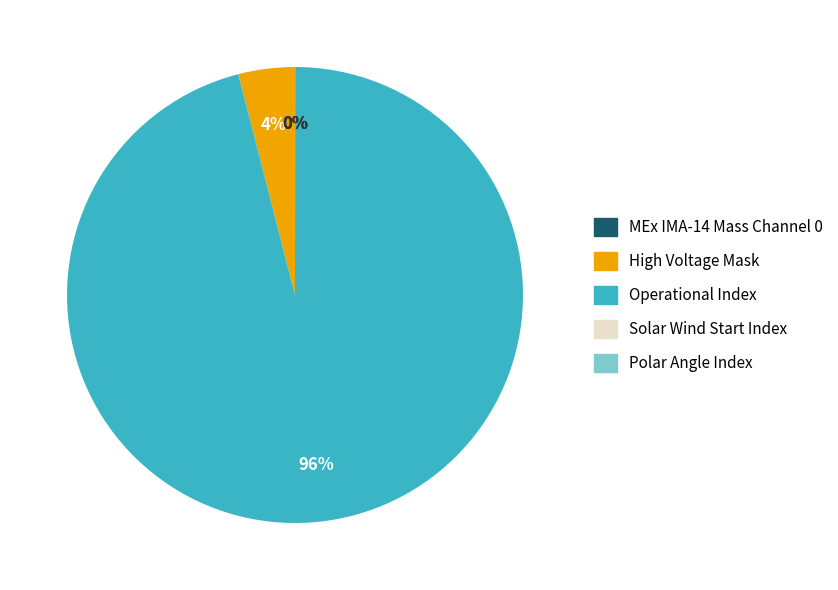

To the nearest percent, what is the combined percentage of Operational Index and High Voltage Mask?

100%